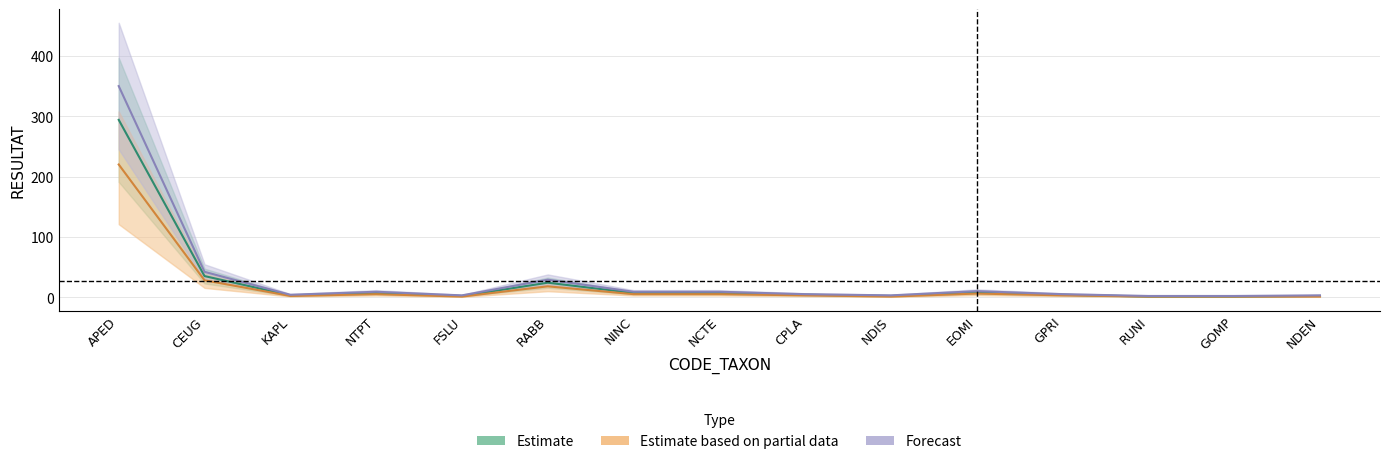

What position from the left is FSLU?

5